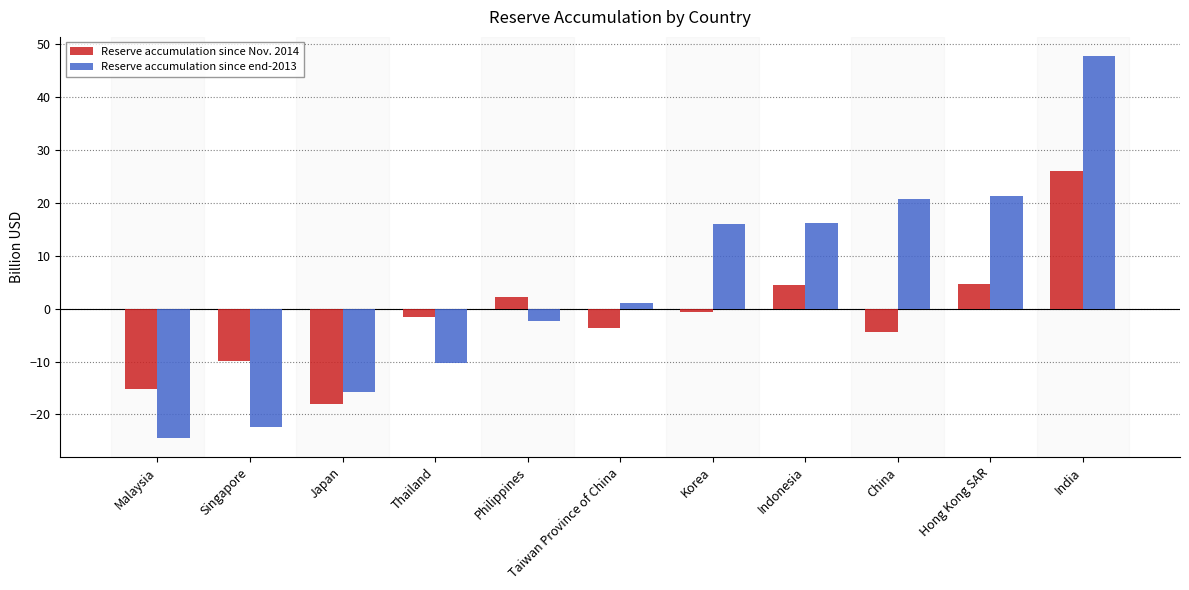

Rank the series at Hong Kong SAR from lowest to highest value.

Reserve accumulation since Nov. 2014, Reserve accumulation since end-2013